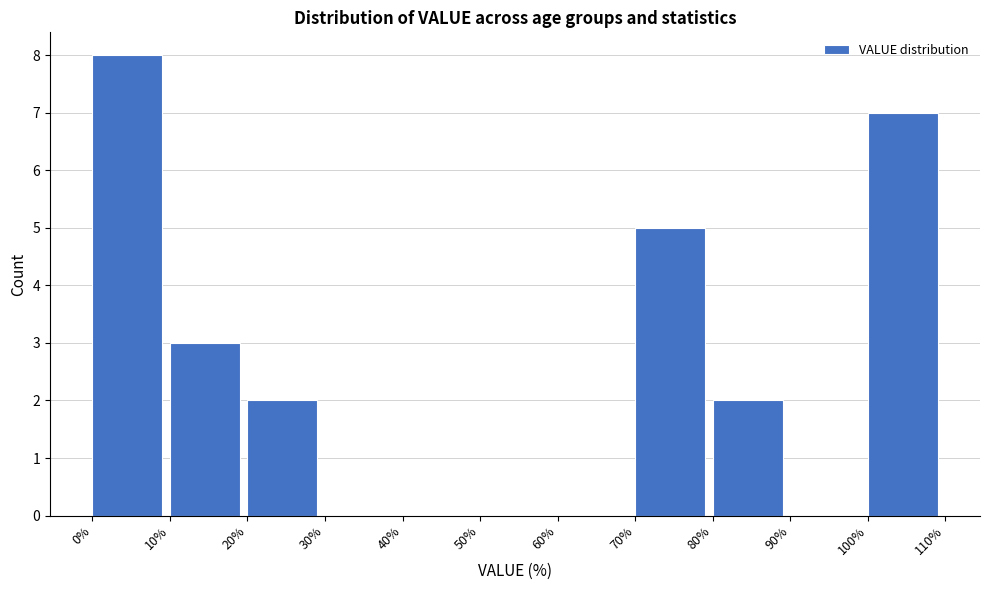

Reading left to right, list every bar in this chart as the range it spans on the x-axis followed by its height. The values are not printed on the chart, so give them approximately, as read against the axis.

0% to 10%: 8
10% to 20%: 3
20% to 30%: 2
30% to 40%: 0
40% to 50%: 0
50% to 60%: 0
60% to 70%: 0
70% to 80%: 5
80% to 90%: 2
90% to 100%: 0
100% to 110%: 7